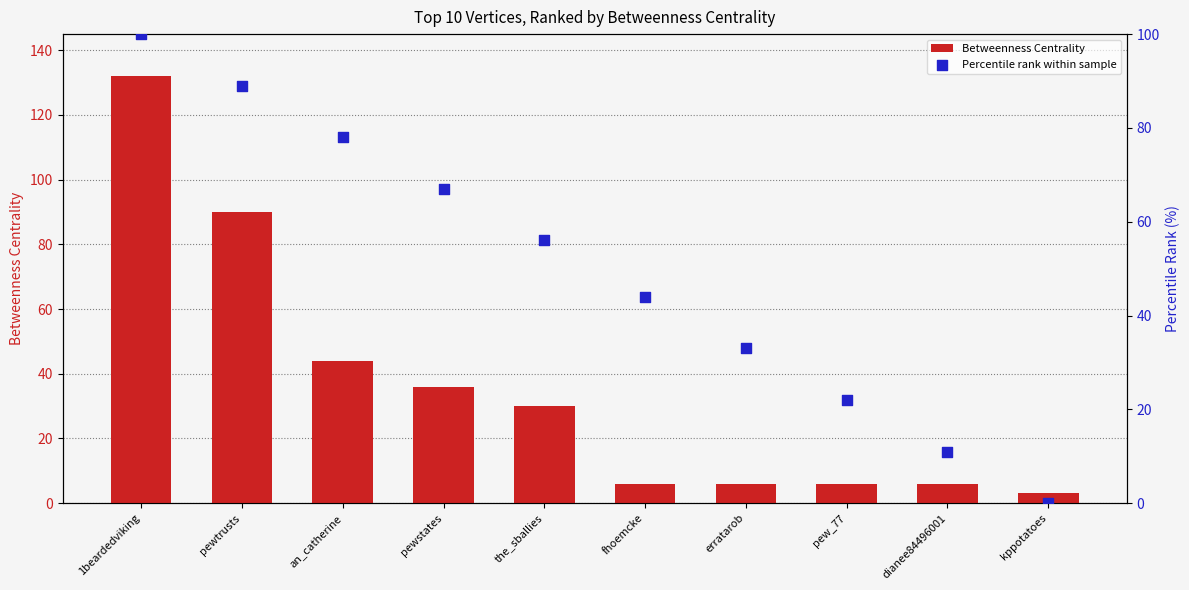

What are all the series names shown in the legend?

Betweenness Centrality, Percentile rank within sample